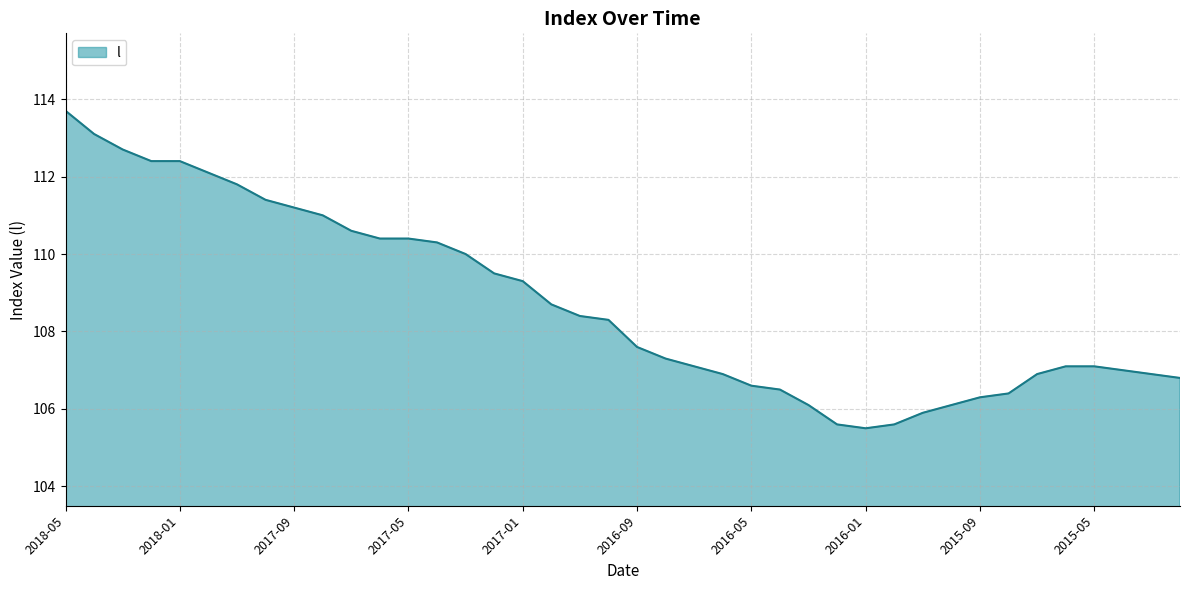

What is the minimum value shown in the chart?

105.5